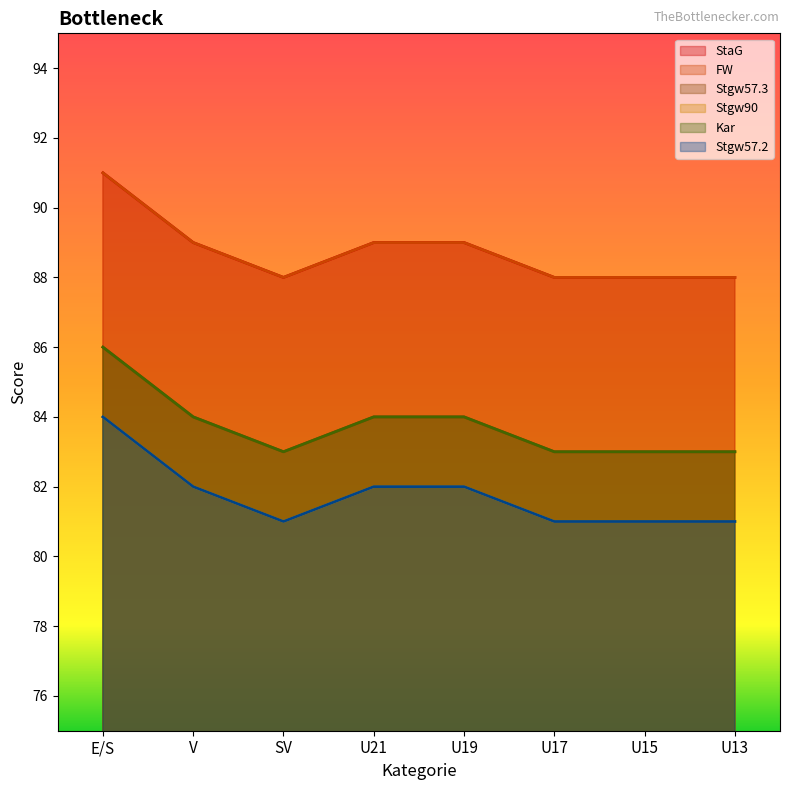

Rank the series by their maximum value, from highest to lowest.

StaG, FW, Stgw57.3, Kar, Stgw90, Stgw57.2